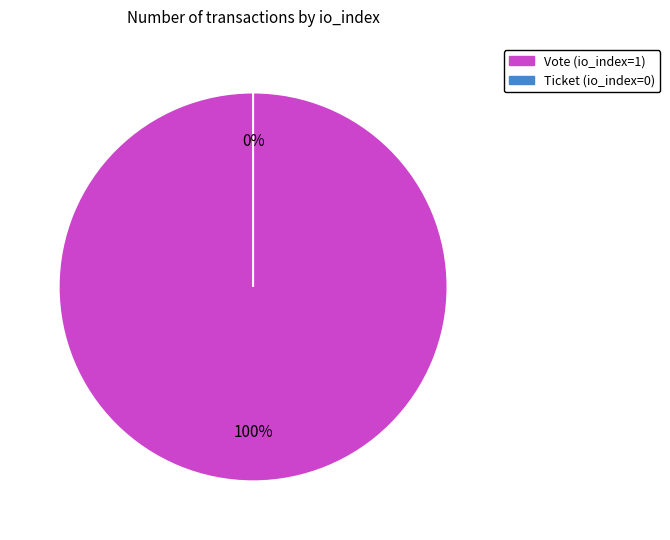

The Vote (io_index=1) slice represents 86% of the pie. True or false?

False